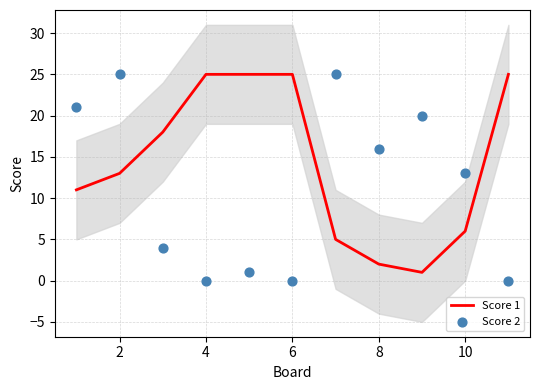

Which series has the largest total across all categories?

Score 1